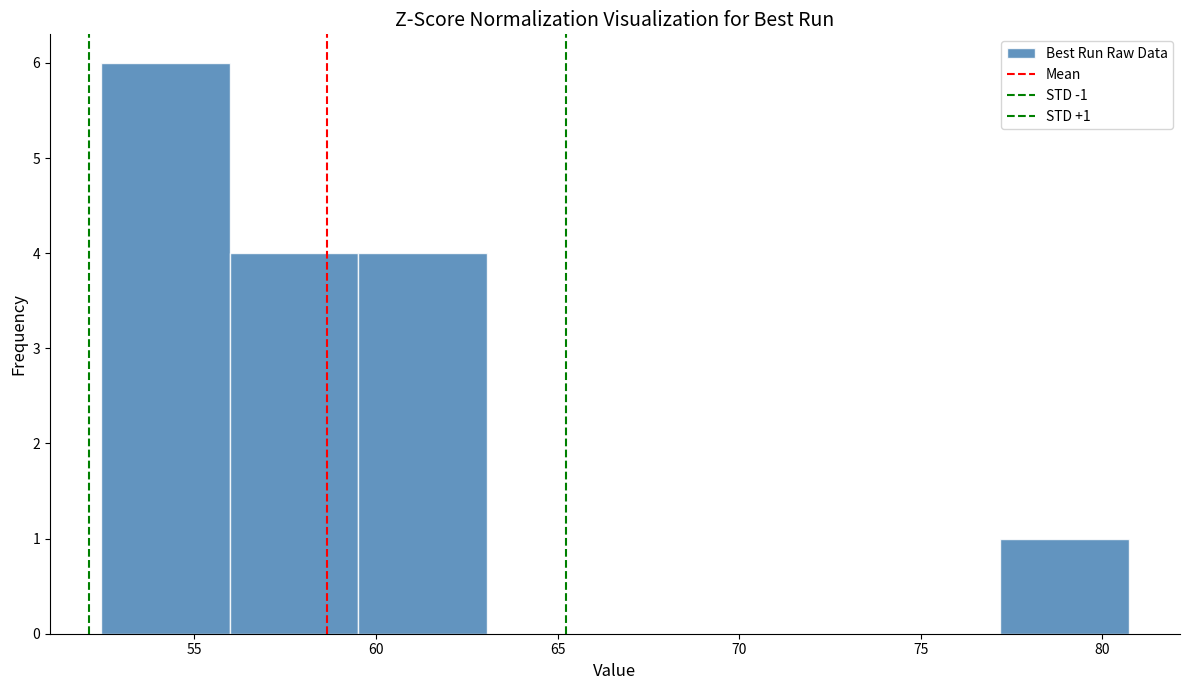

Which range on the x-axis has the tallest bar?

52.5 to 56.0